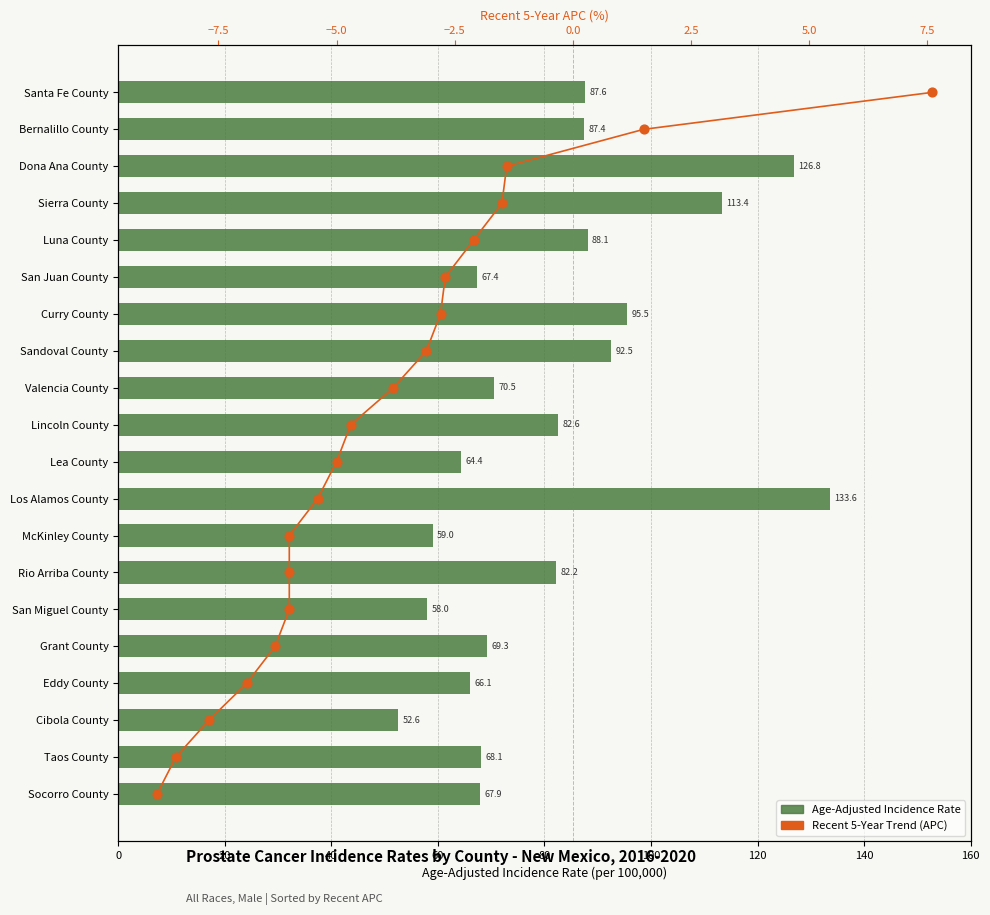

What are all the series names shown in the legend?

Age-Adjusted Incidence Rate, Recent 5-Year Trend (APC)